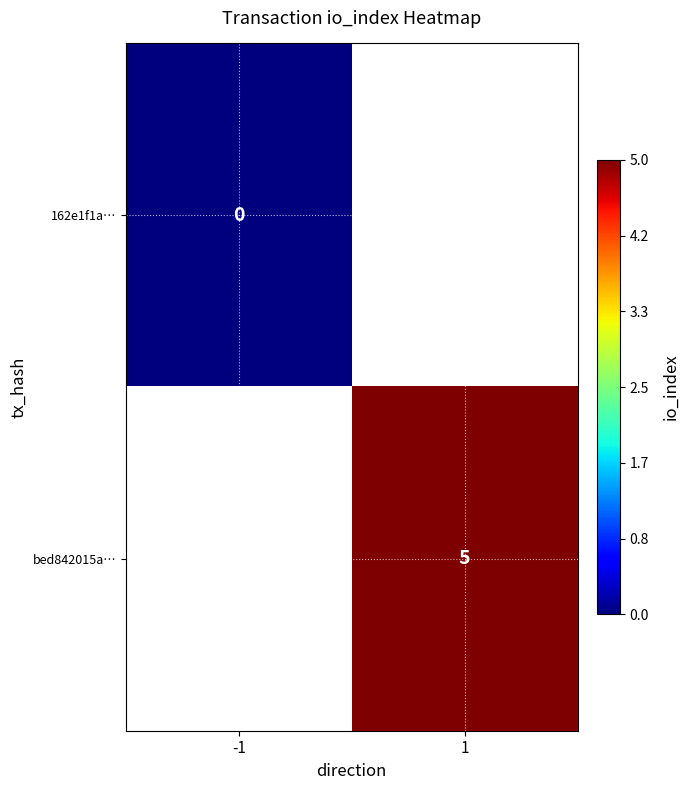

The bed842015a… series shows 5 at 1. True or false?

True